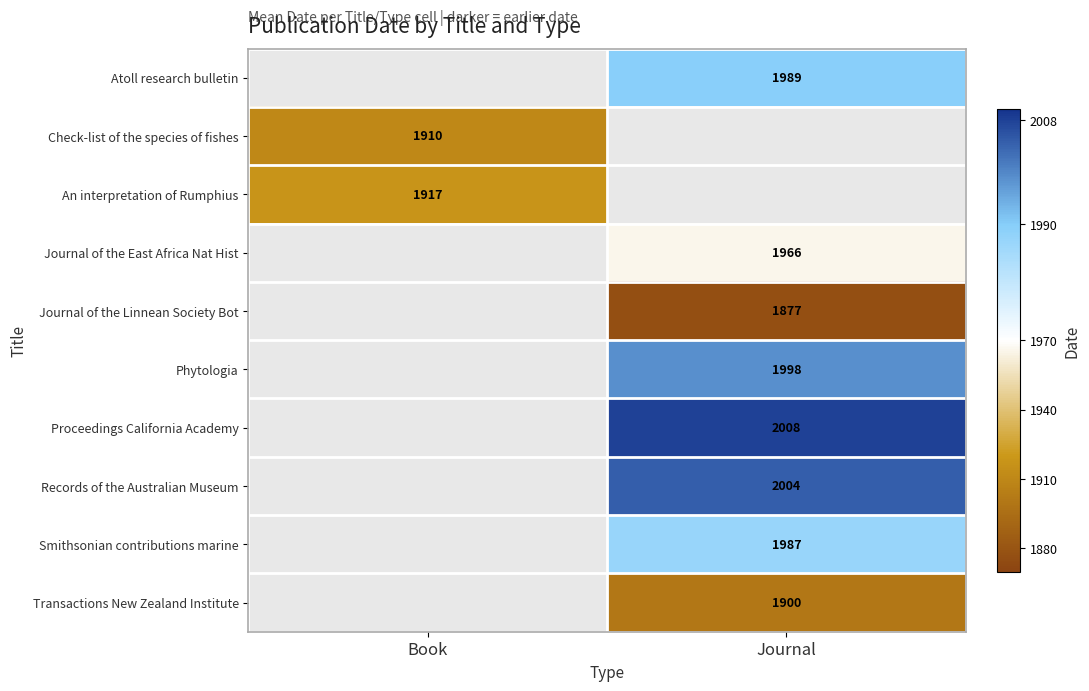

Which category has the lowest value across all series?

Journal